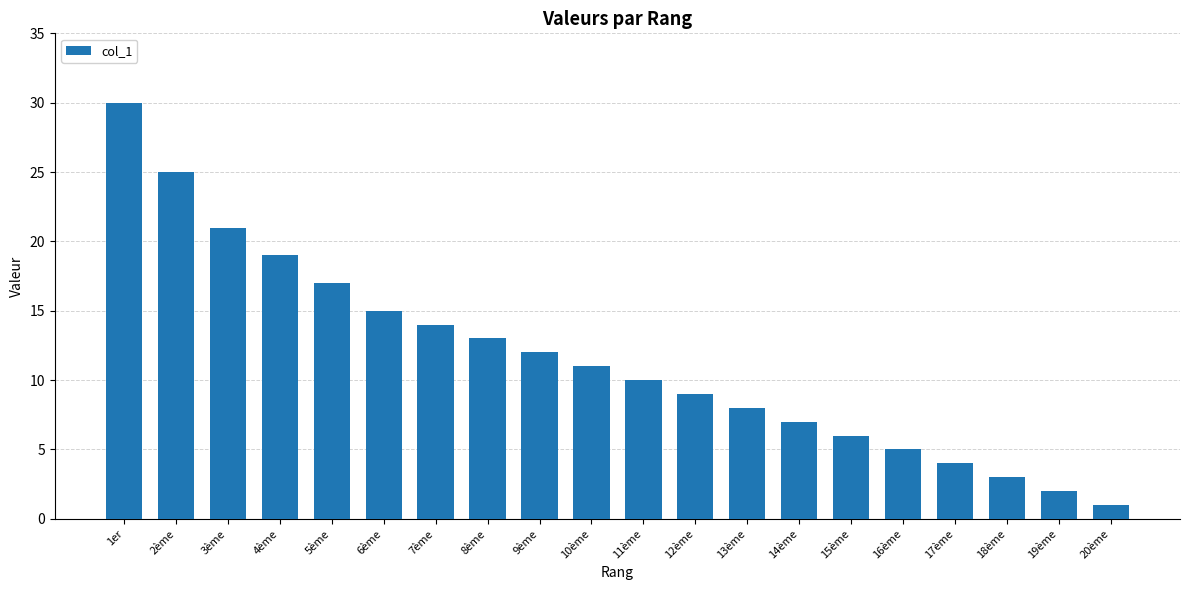

Is it true that the value at 20ème is 1?

True